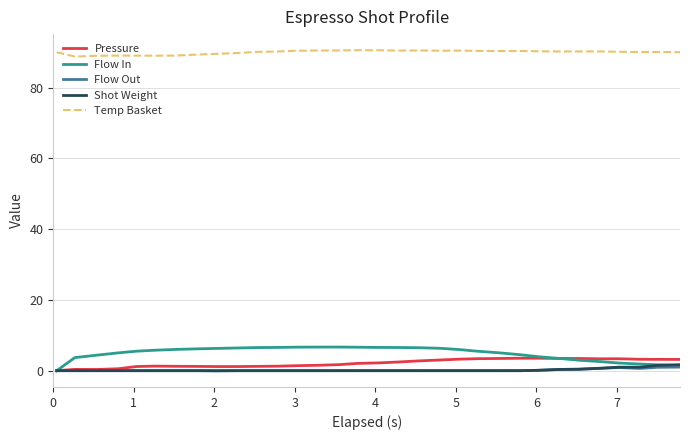

At how many categories does at least one series exceed 44?

32